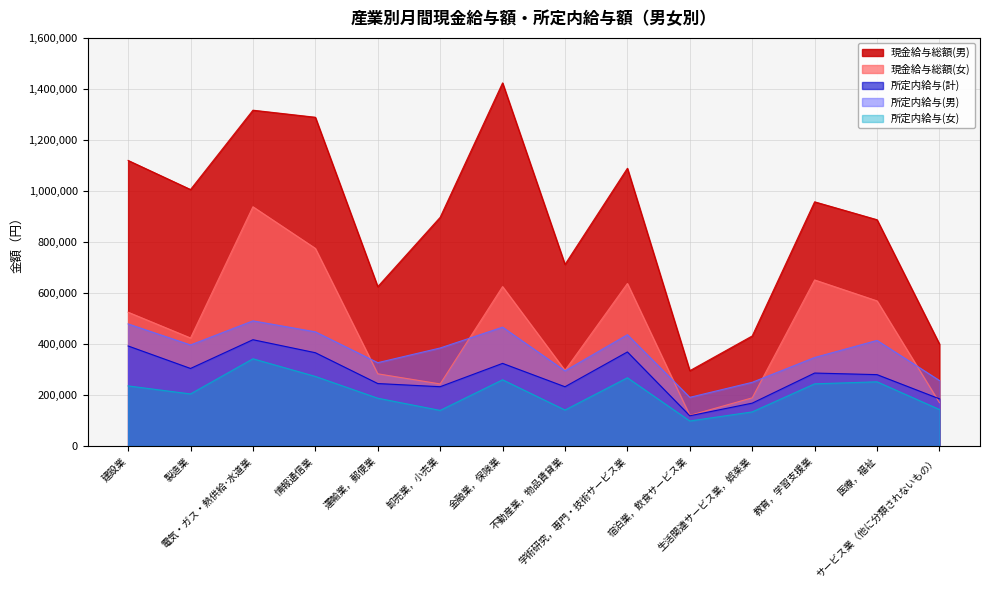

True or false: 所定内給与(男) and 現金給与総額(男) cross at least once.

False